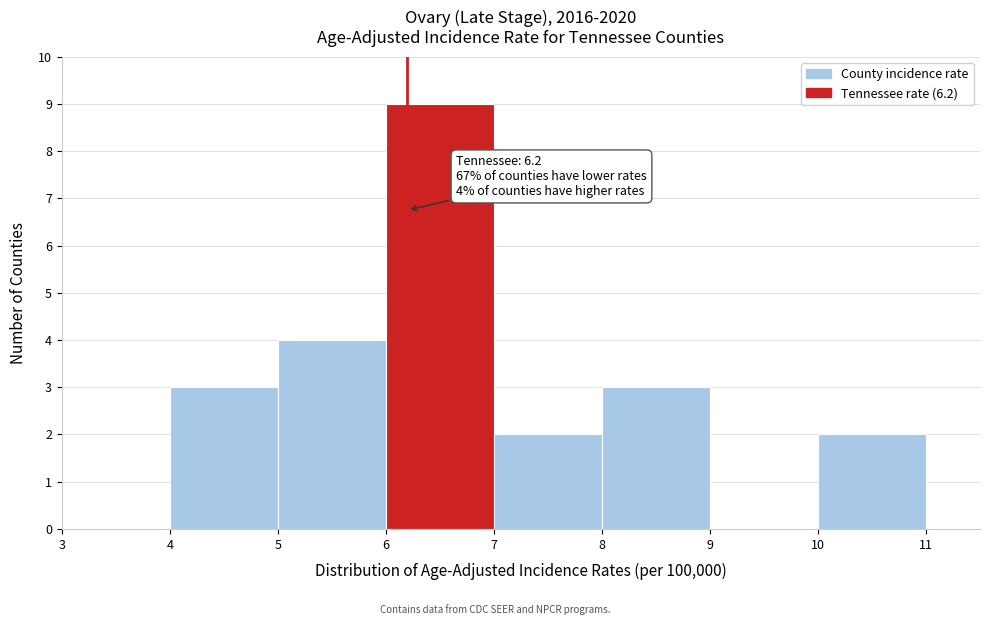

Over which range of the x-axis is the bar tallest?

6 to 7